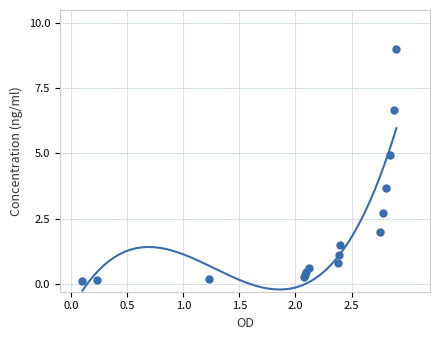

What Y value in the scatter plot is closest to 4?

3.7